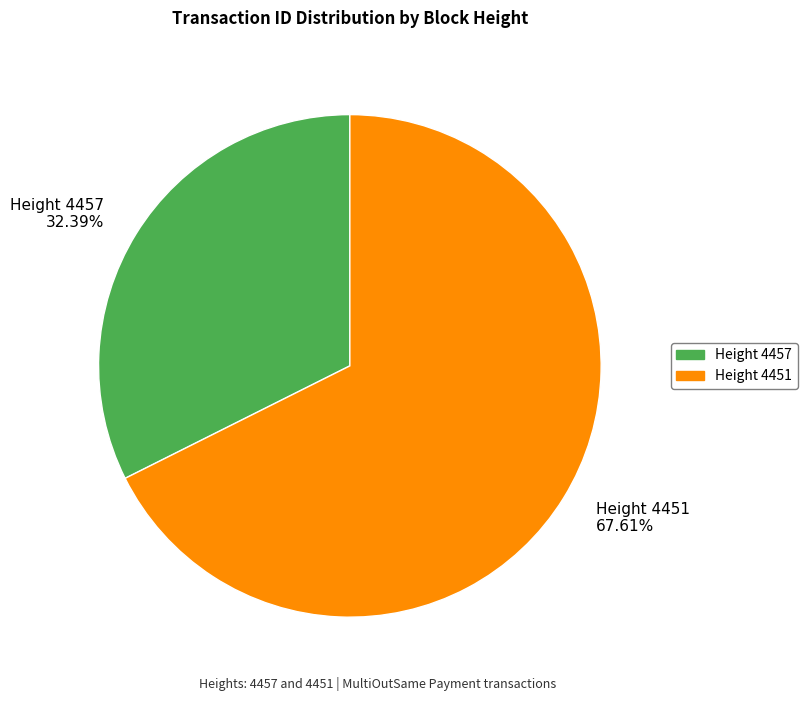

To the nearest percent, what is the difference between the largest and smallest slice percentages?

35%